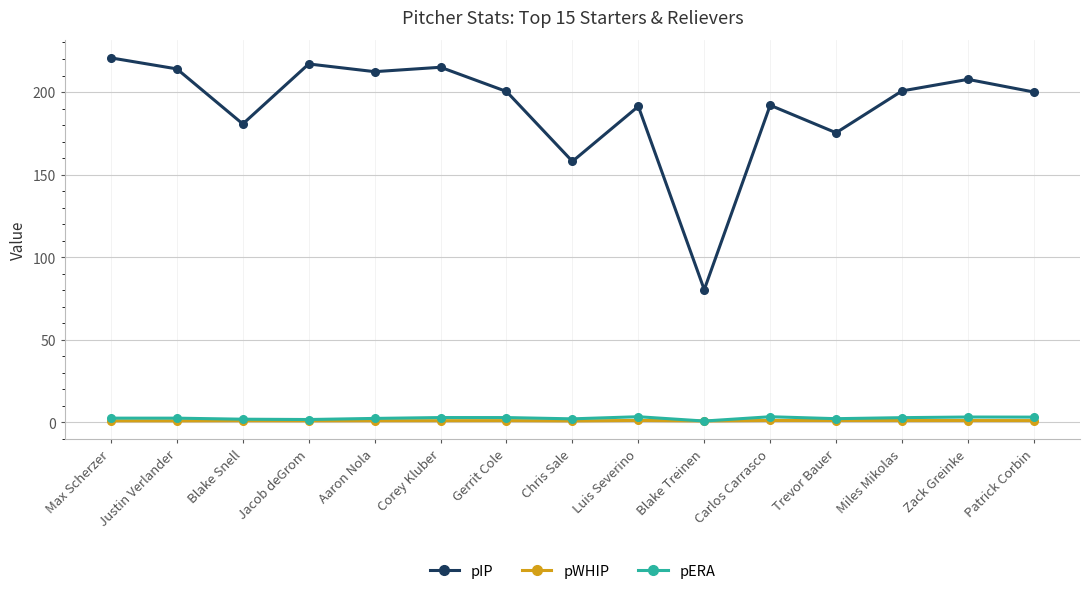

At which label does pIP first exceed 200?

Max Scherzer